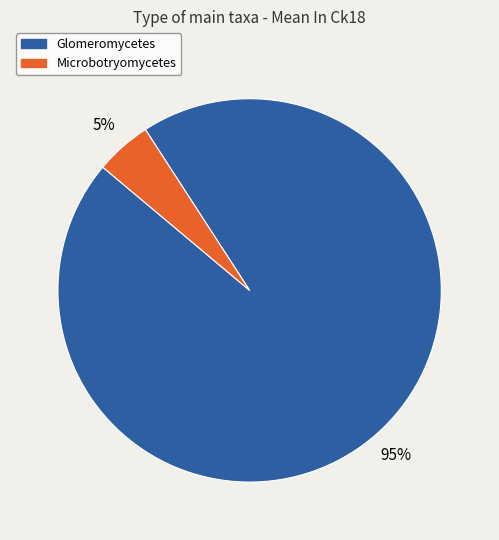

To the nearest percent, what is the combined percentage of Glomeromycetes and Microbotryomycetes?

100%